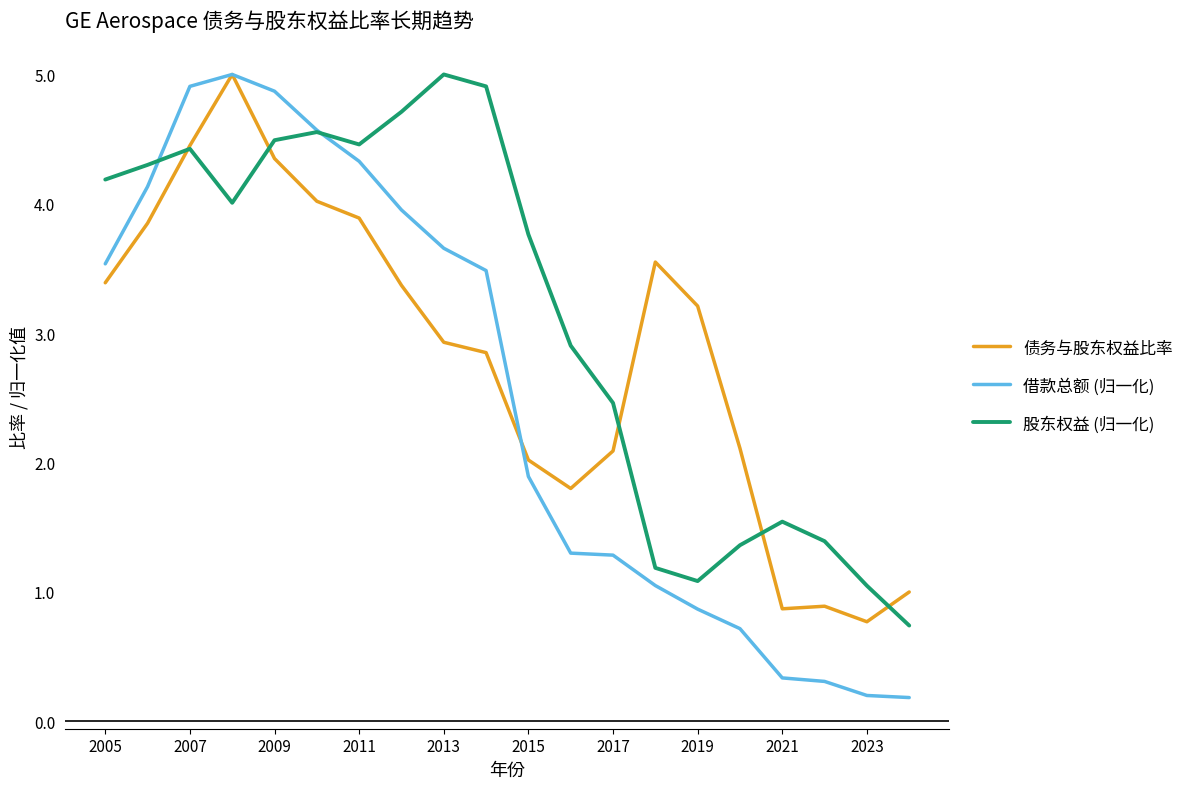

In 股东权益 (归一化), how many points are lower than both neighbors (excluding endpoints)?

3